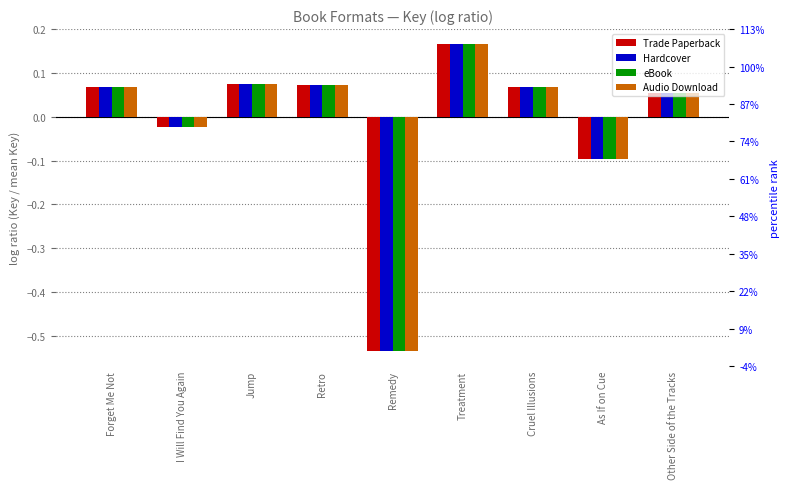

How many groups of bars are there?

9